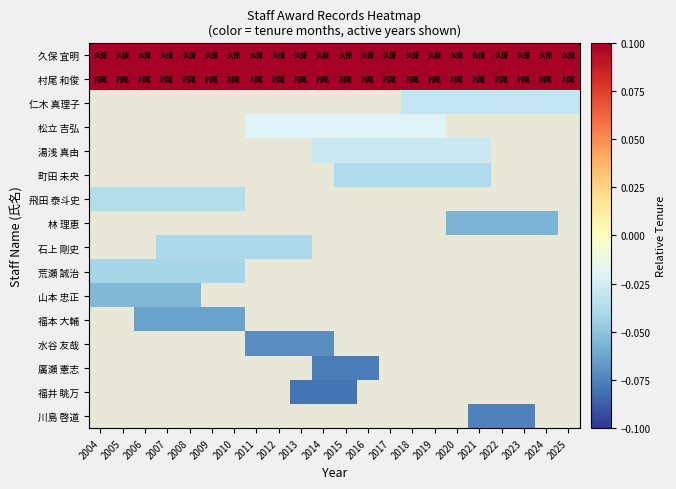

List the series in order of their peak value, highest first.

久保 宜明, 村尾 和俊, 仁木 真理子, 松立 吉弘, 湯浅 真由, 町田 未央, 飛田 泰斗史, 林 理恵, 石上 剛史, 荒瀬 誠治, 山本 忠正, 福本 大輔, 水谷 友哉, 廣瀬 憲志, 福井 眺万, 川島 啓道